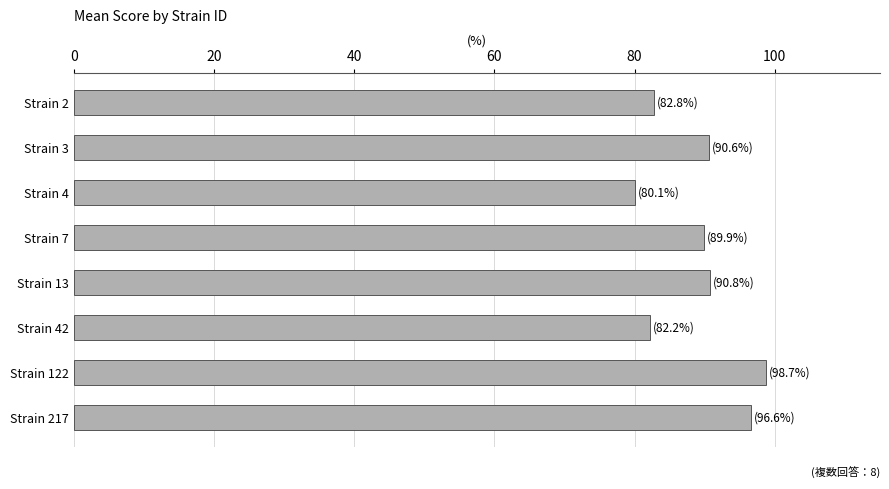

True or false: the data shows 90.6 at Strain 3.

True